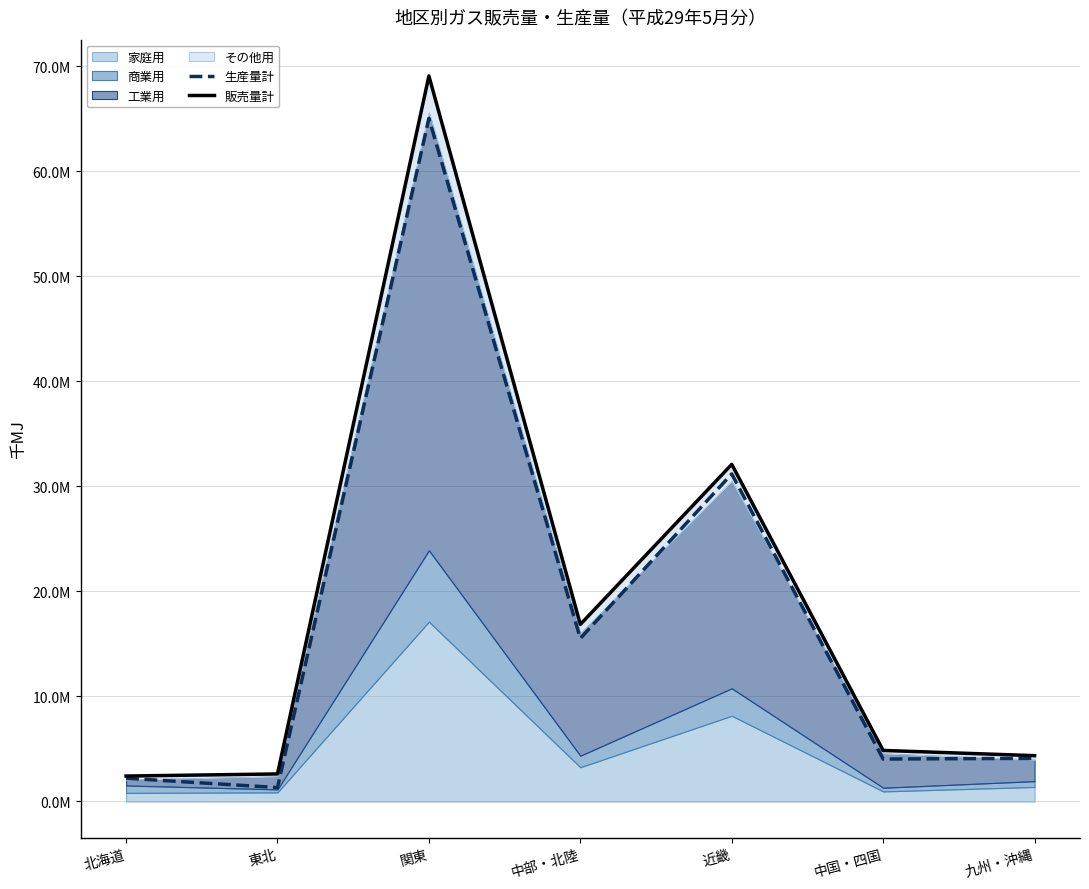

How many data points in 生産量計 are above 4109569?

3